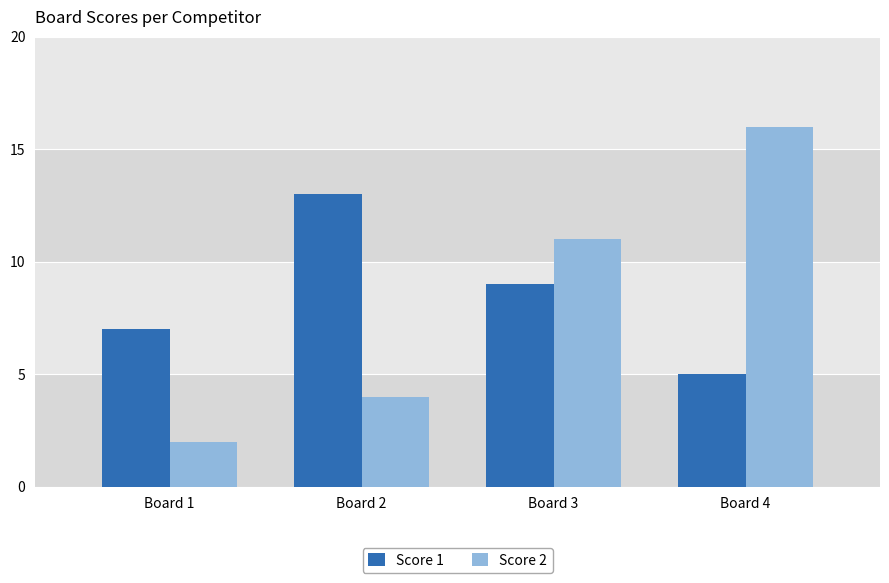

How many data points in Score 2 are less than 11?

2